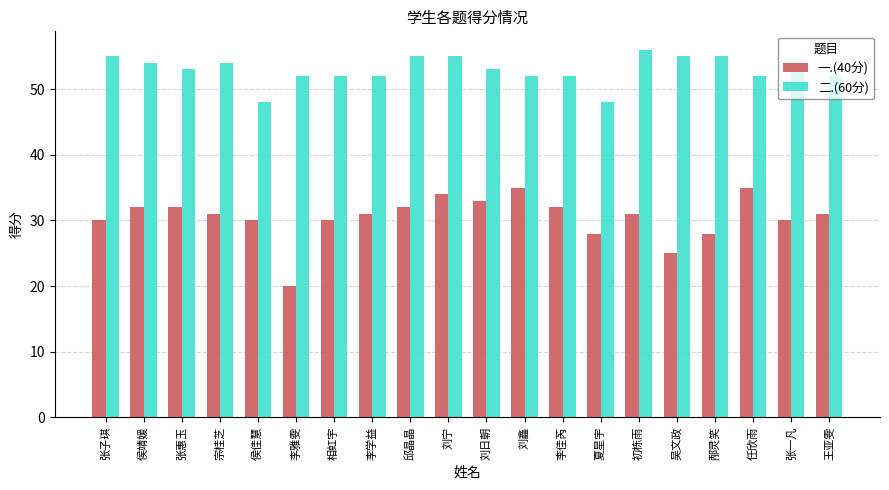

What is the sum of all 一.(40分) values?

610